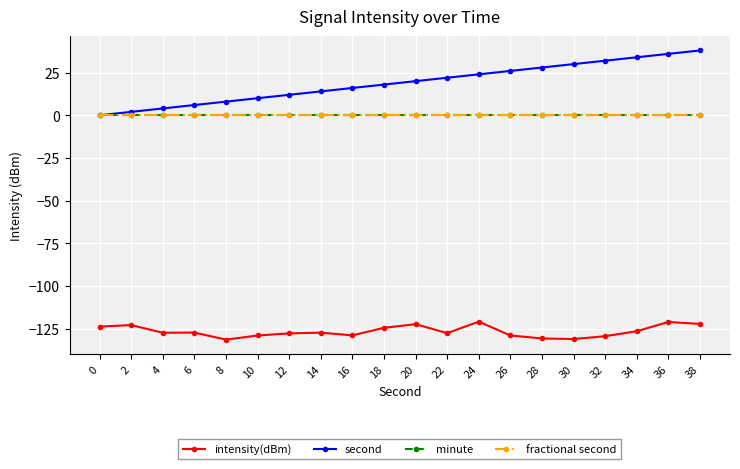

What is the highest value of the second series?

38.0